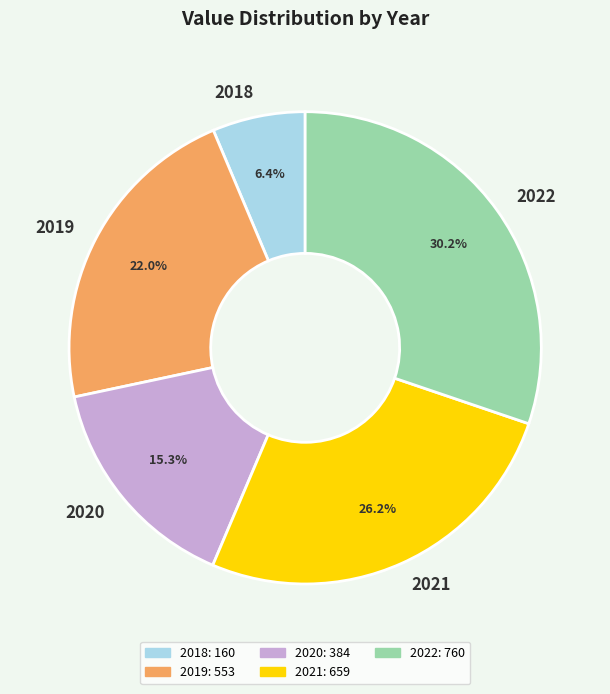

How many segments does this pie chart have?

5